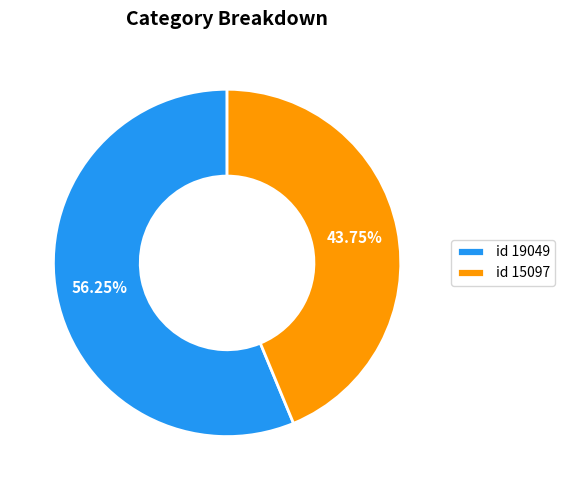

Between id 15097 and id 19049, which is larger?

id 19049